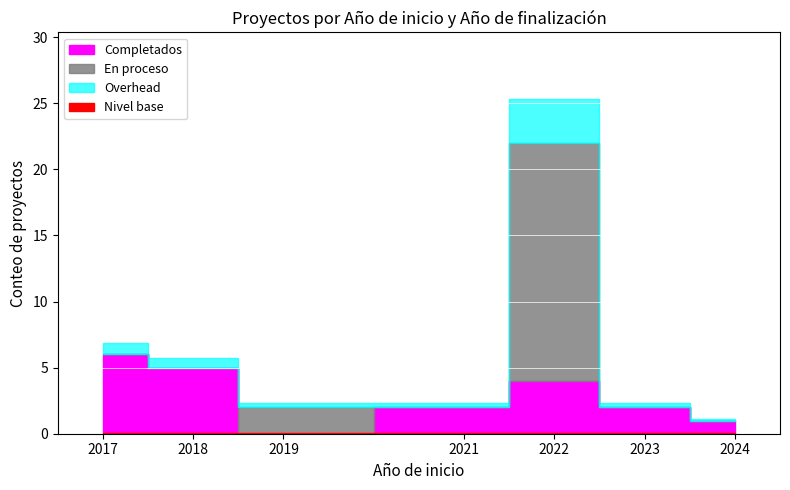

Reading right to left, extract all data points from this chart.

Año de inicio: 39=2022	38=2022	37=2019	36=2017	35=2018	34=2017	33=2017	32=2022	31=2022	30=2022	29=2022	28=2018	27=2022	26=2022	25=2018	24=2022	23=2022	22=2018	21=2022	20=2022	19=2022	18=2022	17=2022	16=2017	15=2017	14=2022	13=2022	12=2022	11=2018	10=2022	9=2022	8=2017	7=2019	6=2022	5=2023	4=2021	3=2021	2=2024	1=2023	0=2022
Año de finalización: 39=0	38=0	37=0	36=2018	35=2019	34=2018	33=2018	32=0	31=0	30=0	29=0	28=2019	27=2022	26=2022	25=2019	24=0	23=0	22=2019	21=0	20=0	19=0	18=0	17=0	16=2018	15=2018	14=0	13=0	12=0	11=2019	10=0	9=0	8=2018	7=0	6=2026	5=2026	4=2023	3=2023	2=2028	1=2028	0=2026